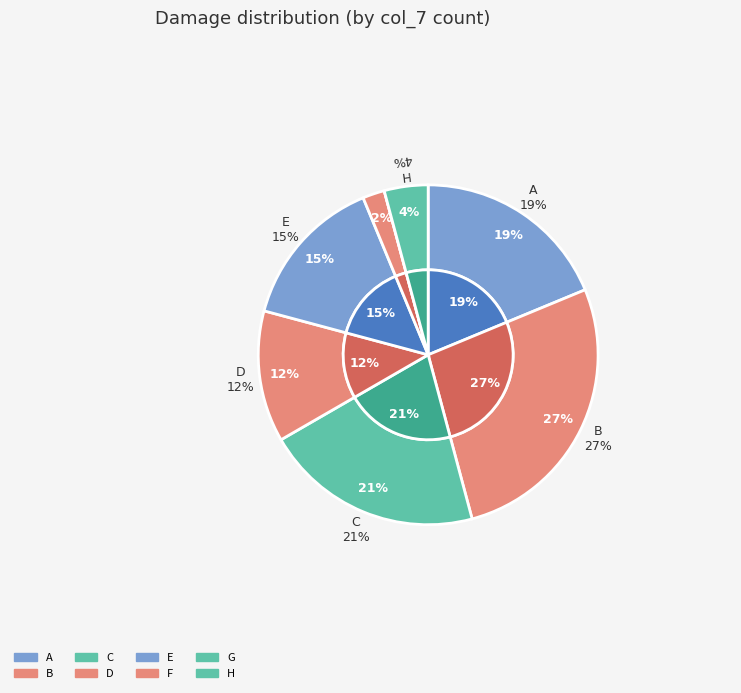

How many slices are in this pie chart?

8